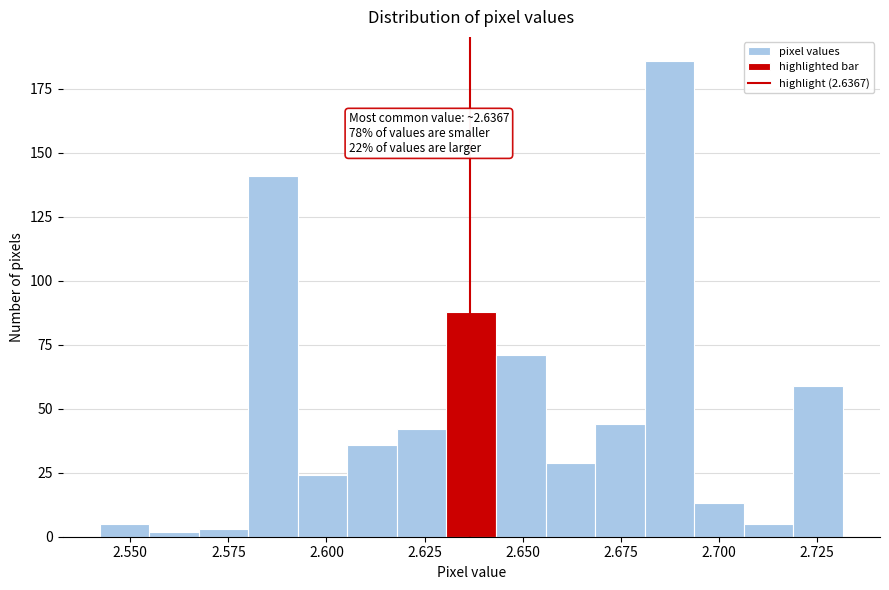

Read against the x-axis, roughly where is the centre of the tallest bar?

2.685